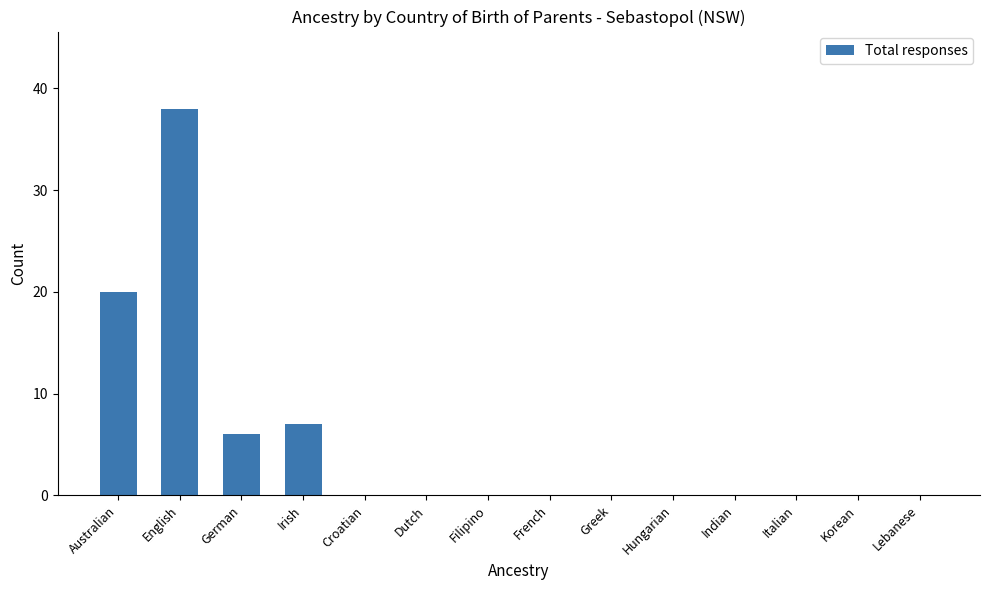

Which category has the highest value across all series?

English